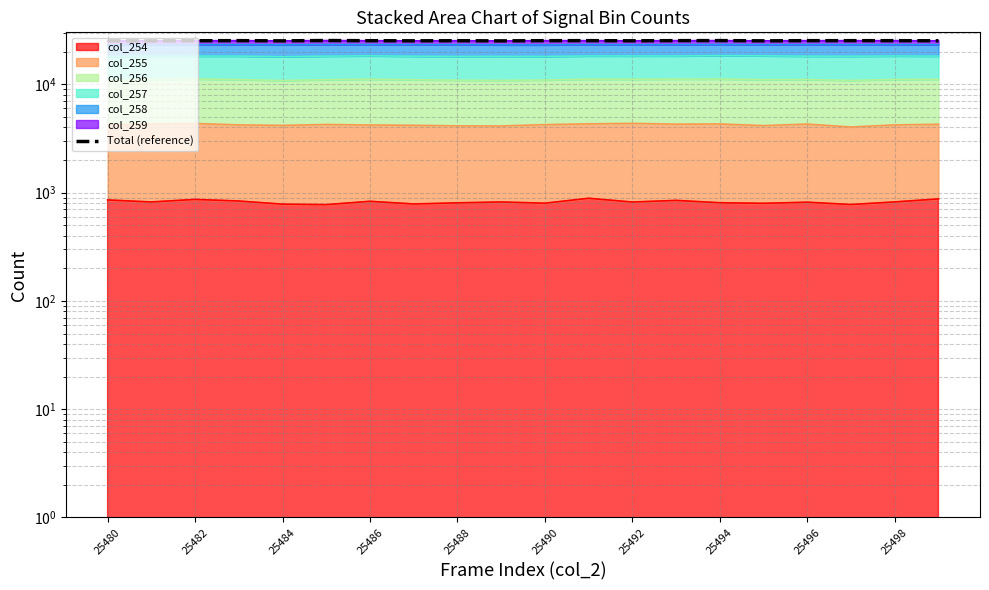

What is the change in value from 25484 to 25488?

+67